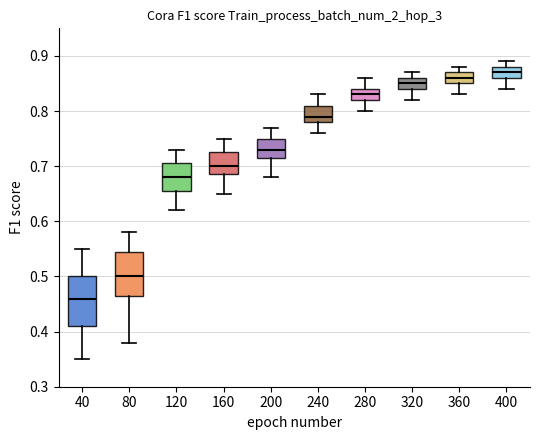

Which box's median line is the lowest?

40